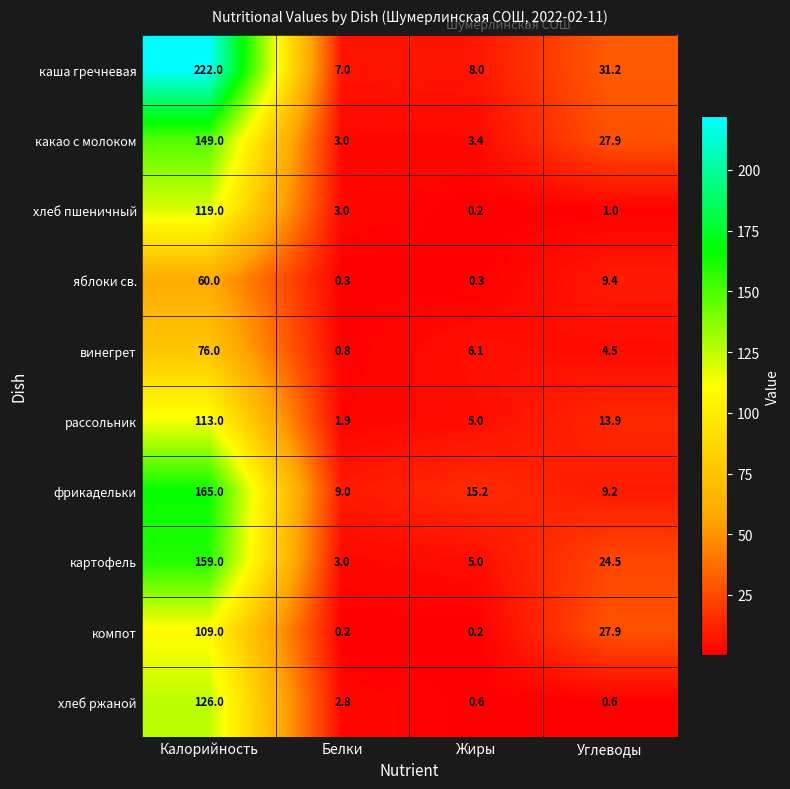

What is the difference between the maximum and second lowest values in the какао с молоком series?

145.6